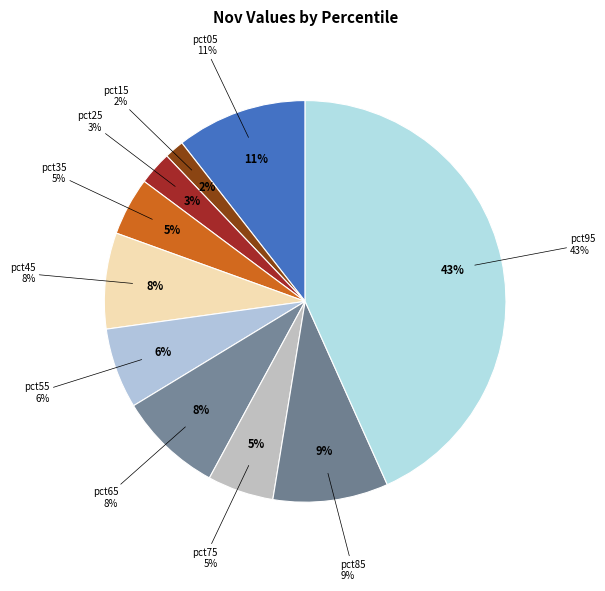

The pct85 slice represents 15% of the pie. True or false?

False